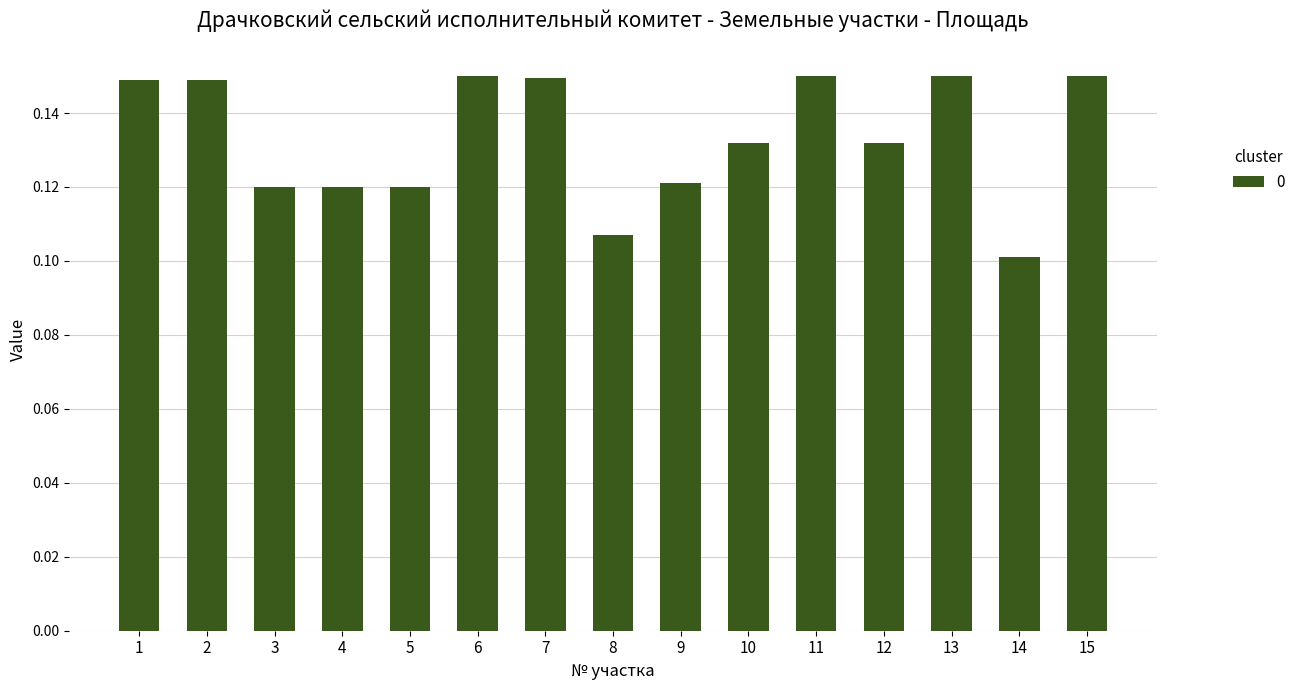

Which has a higher value, 12 or 6?

6